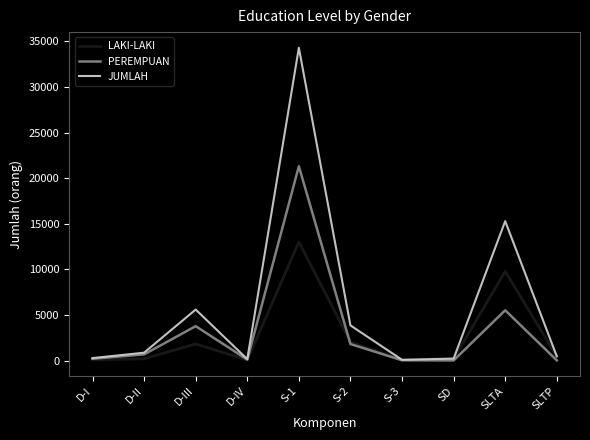

Where is the first local maximum for PEREMPUAN?

D-III